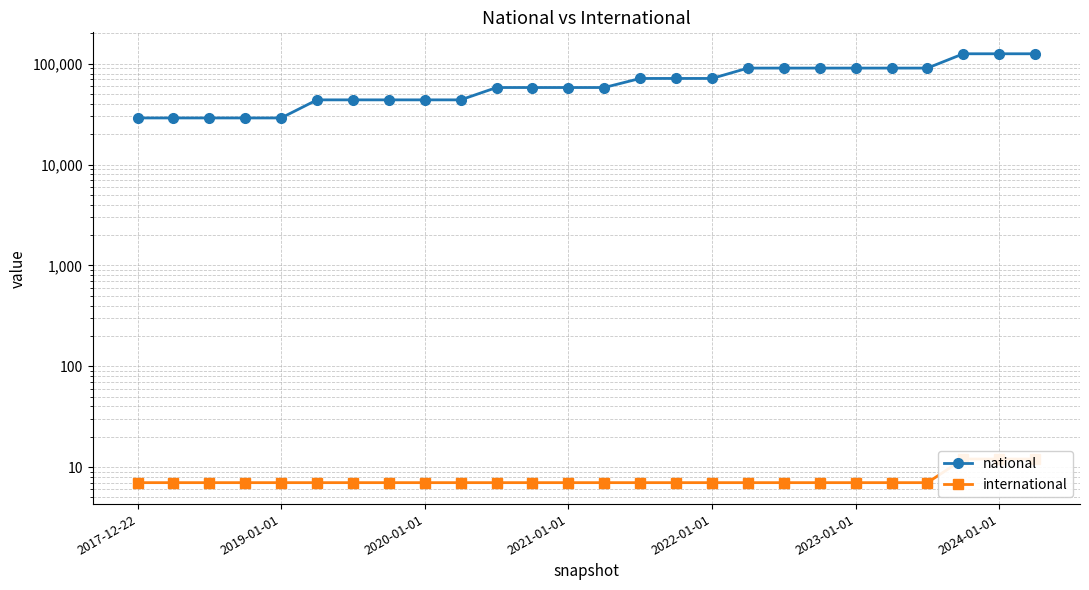

The value of international at 9 is 7. True or false?

True